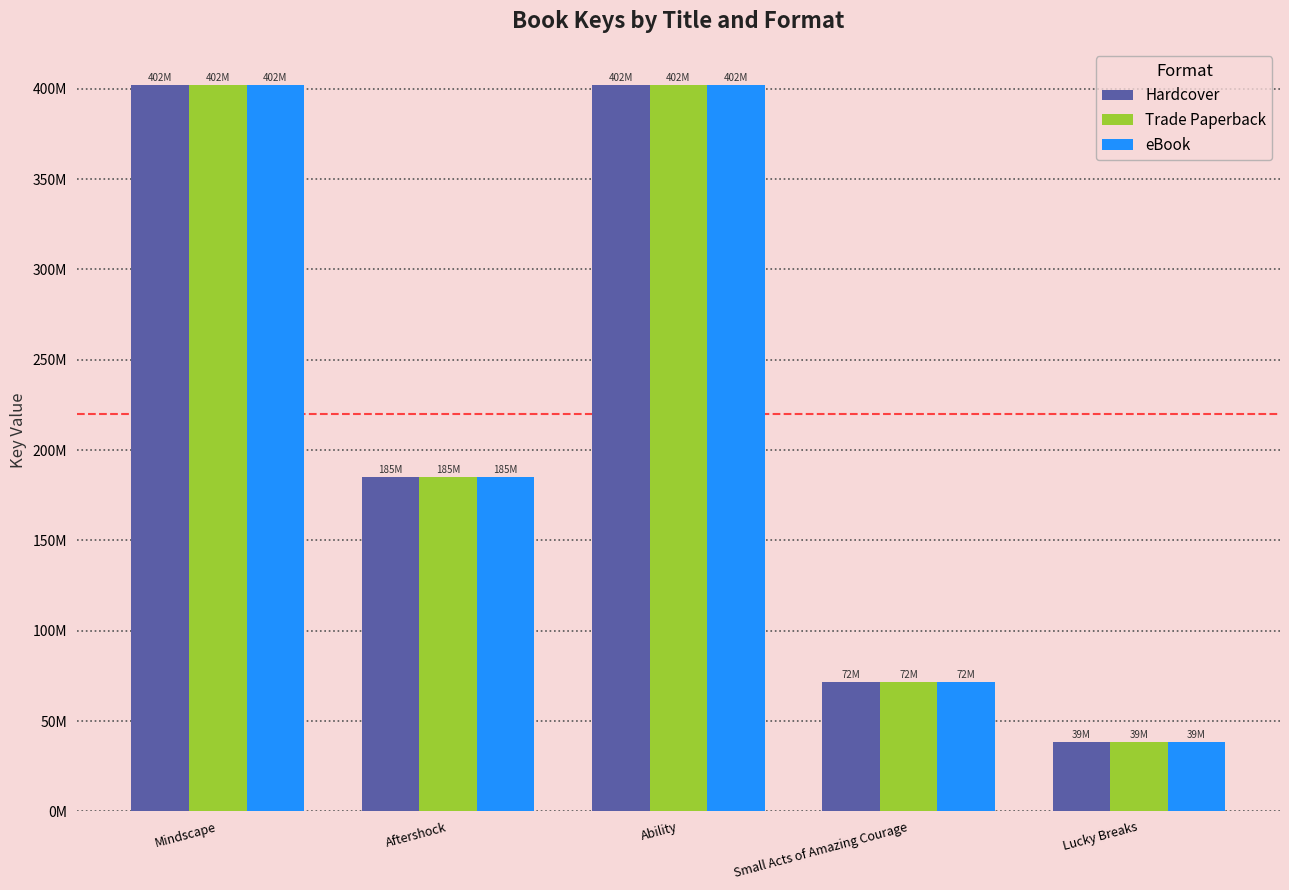

What are all the series names shown in the legend?

Hardcover, Trade Paperback, eBook